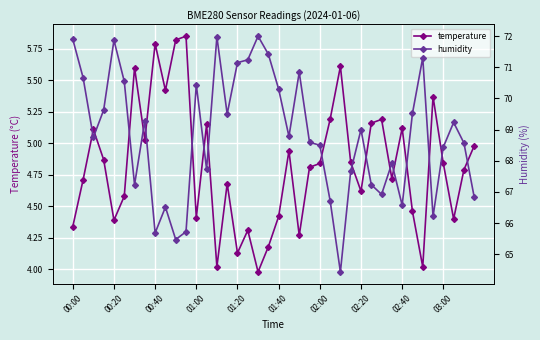

At which category does temperature reach its first local valley?

00:20